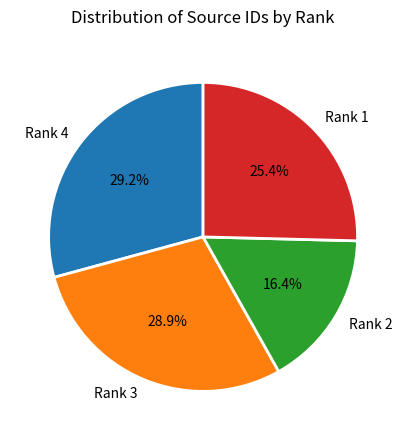

Is the sum of Rank 1 and Rank 3 greater than half?

Yes